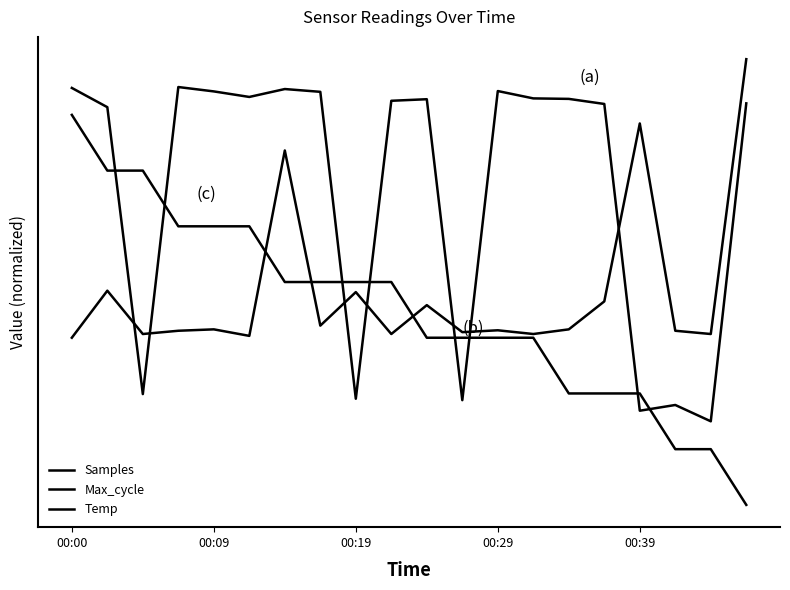

Does the chart have visible grid lines?

No